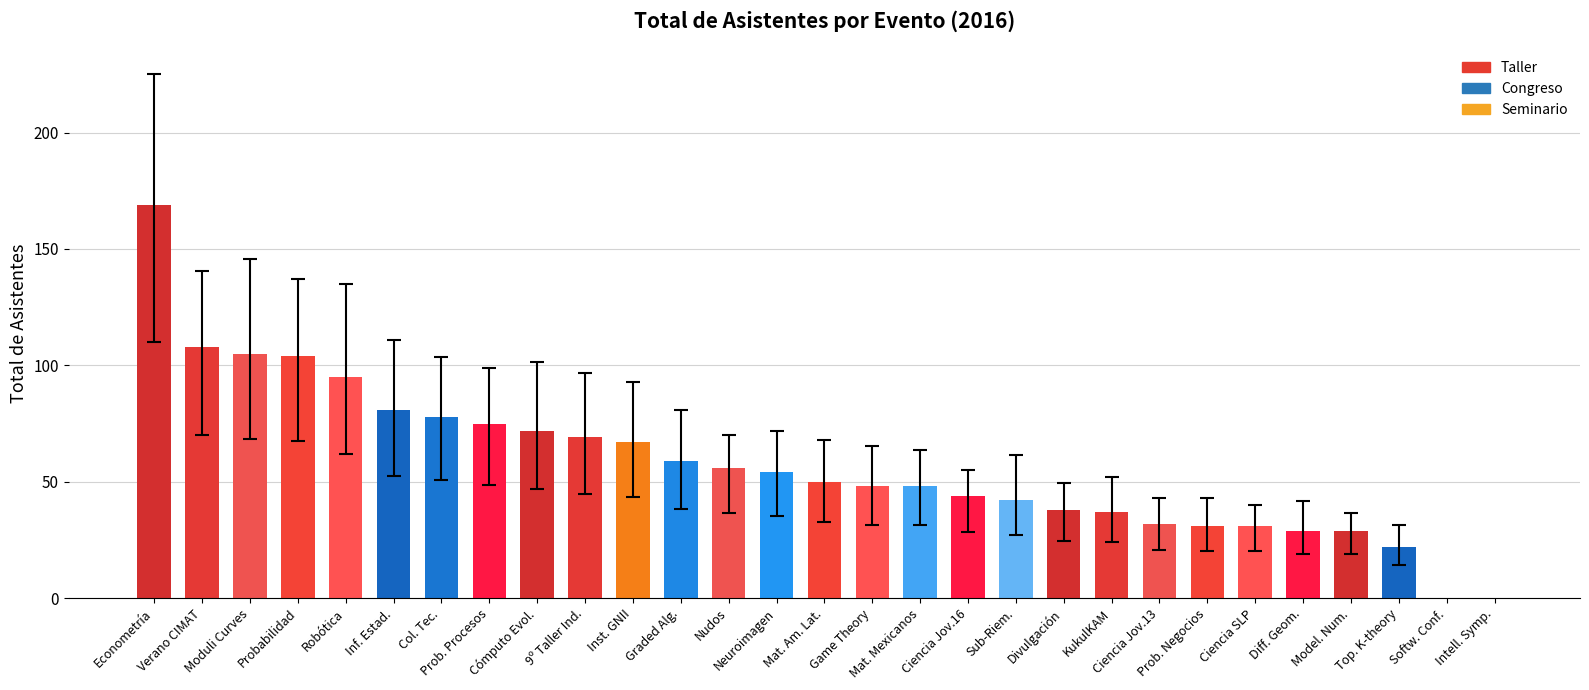

Count the number of categories in the chart.

29